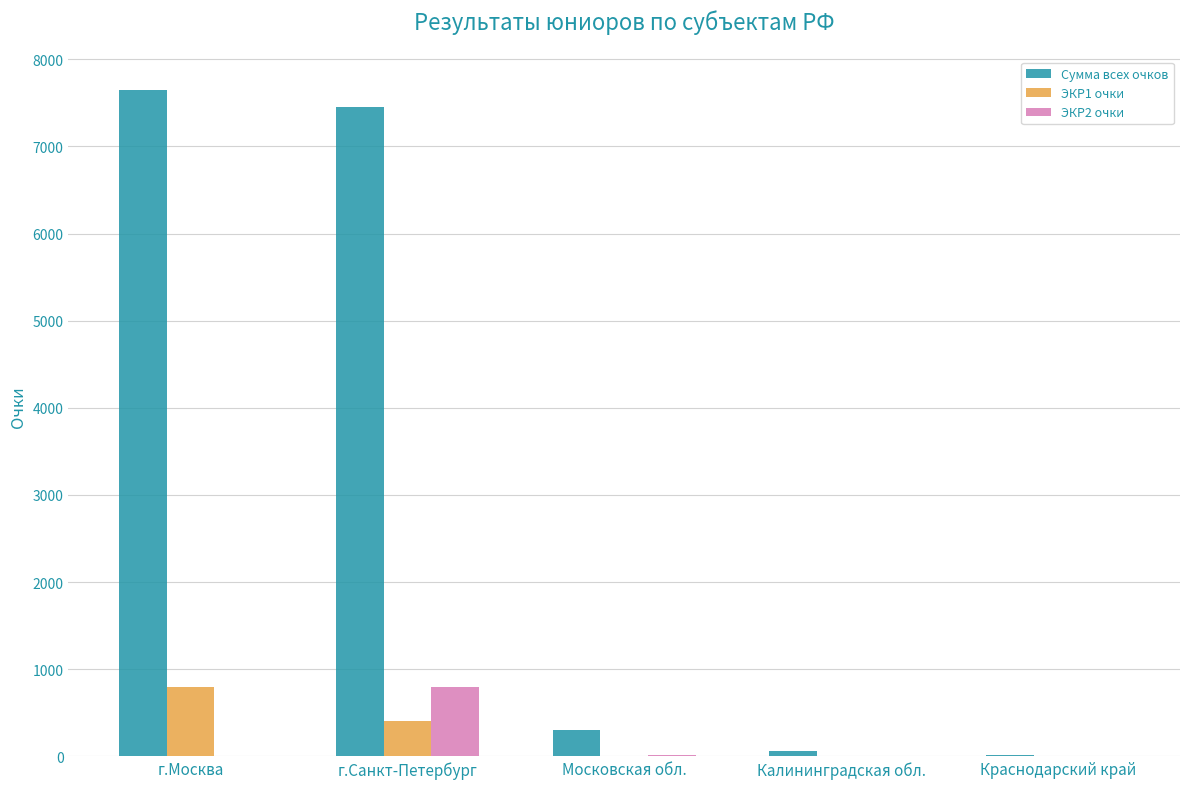

True or false: Сумма всех очков has a value of 7648 at г.Москва.

True